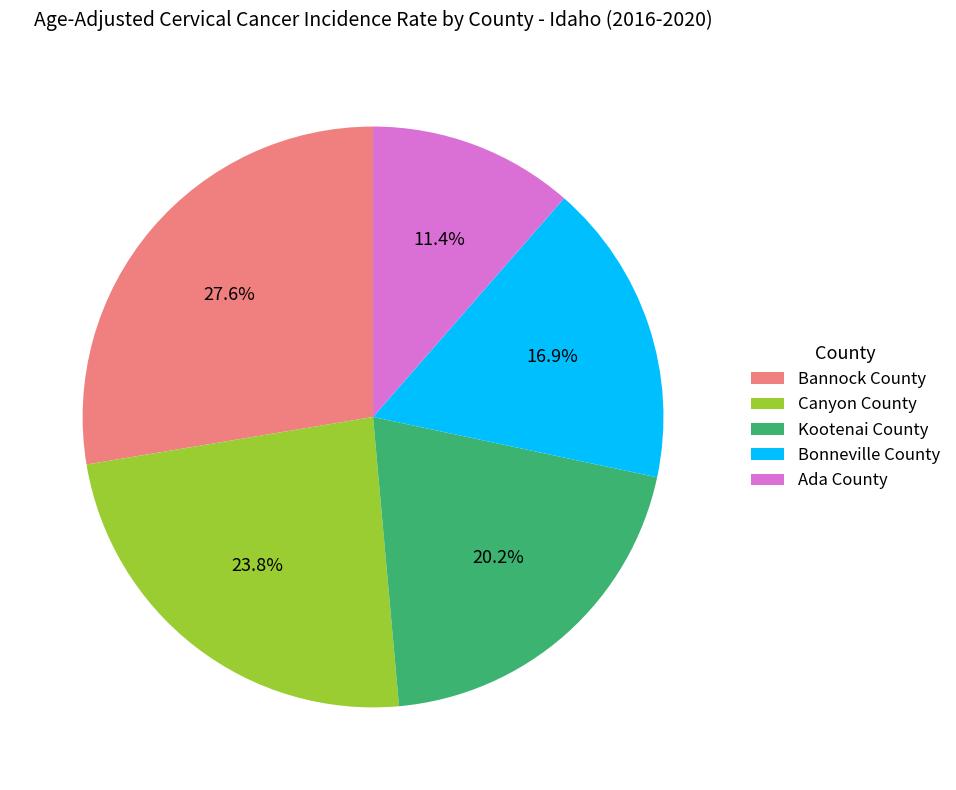

Count the number of slices in the pie.

5